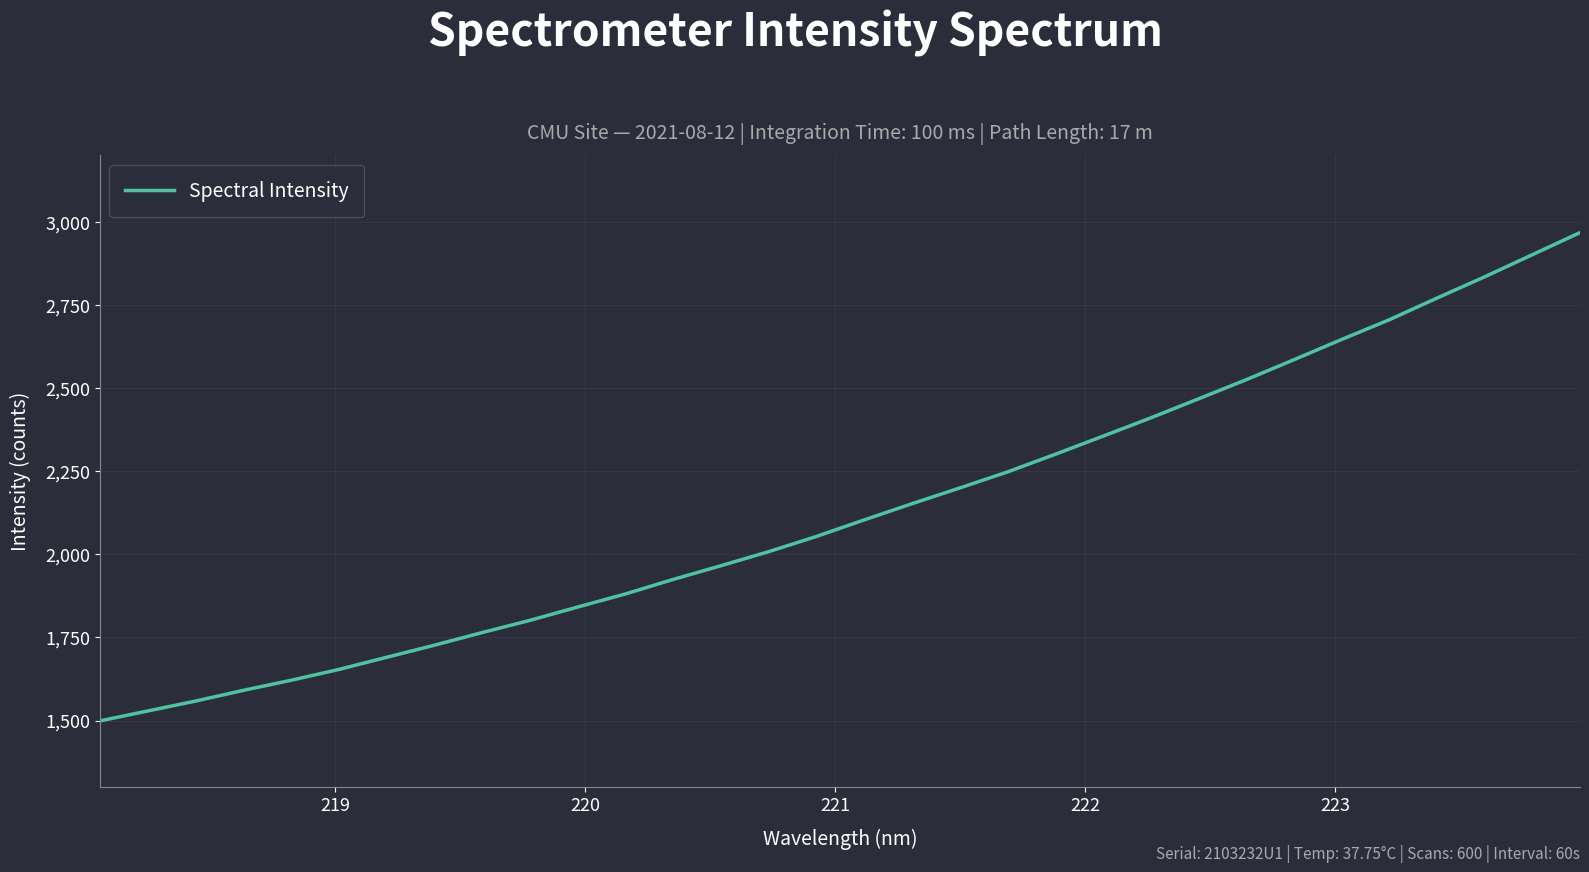

What is the maximum value shown in the chart?

2967.2